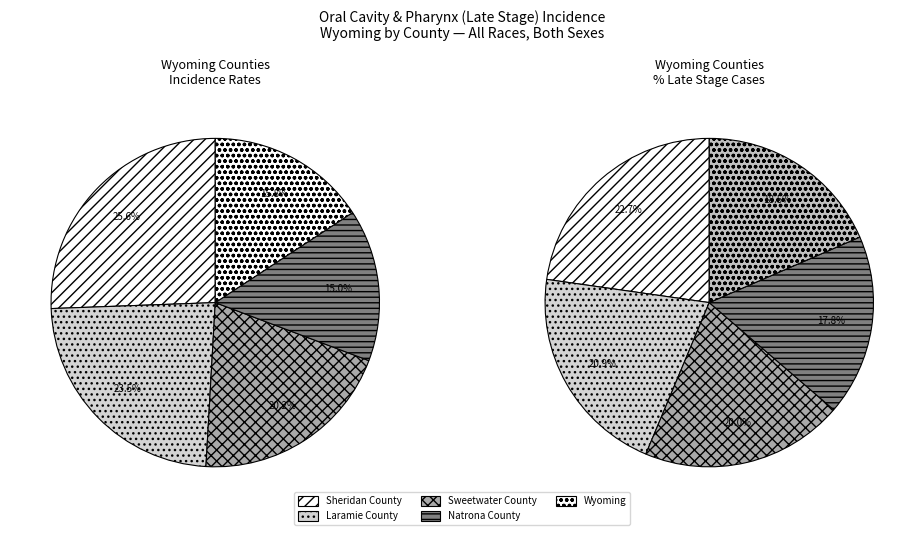

To the nearest percent, what percentage of the pie is Natrona County?

15%